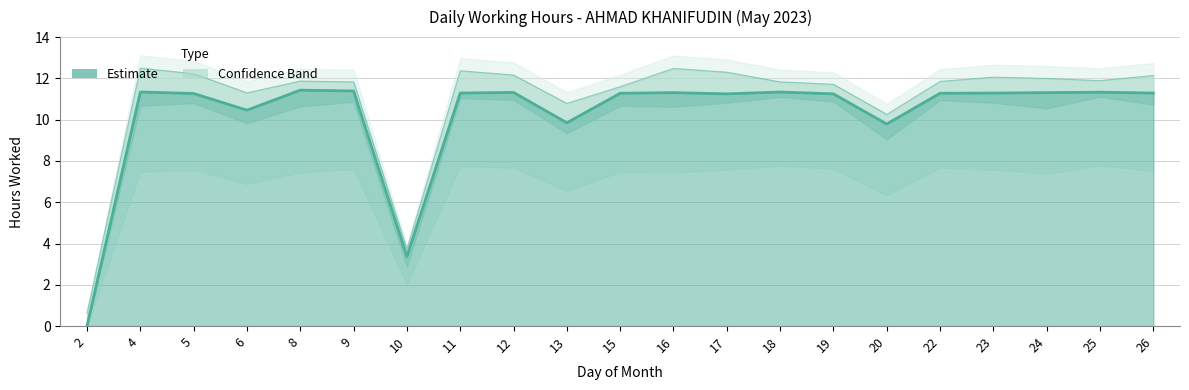

Where is the data nearest to the value 5?

10